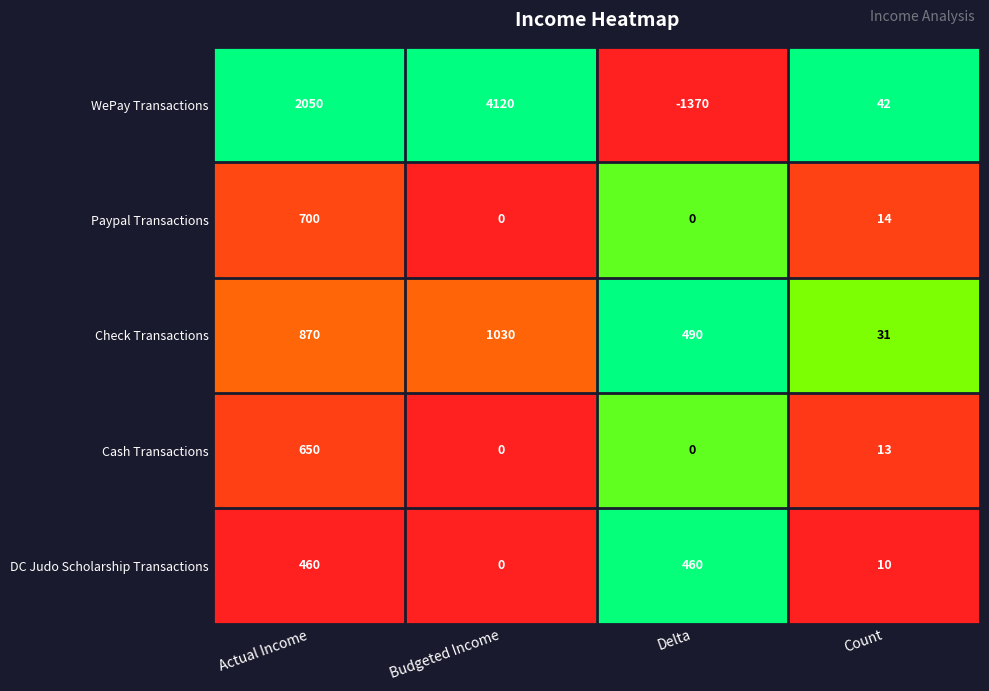

What is the spread (max minus min) of values at Budgeted Income?

4120